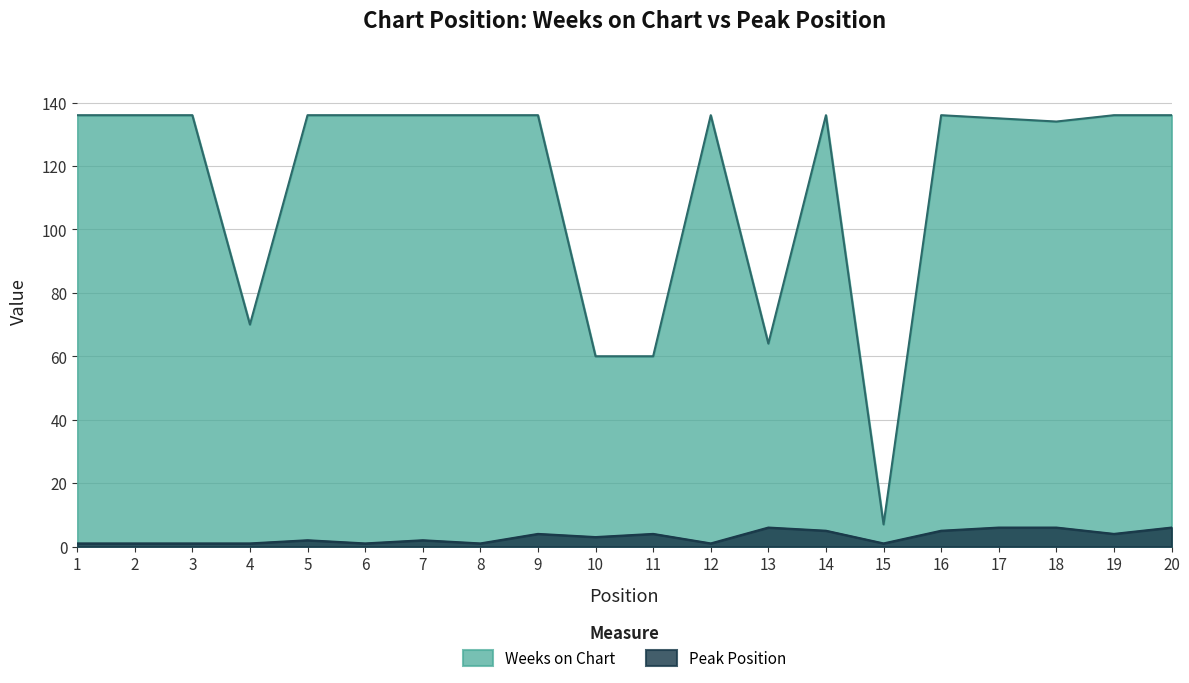

Rank the series by their average value, from highest to lowest.

Weeks on Chart, Peak Position